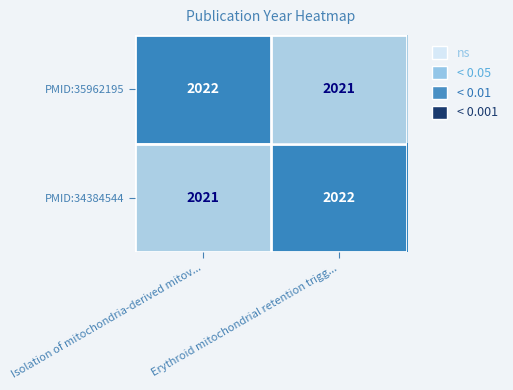

Is it true that PMID:34384544 equals 1375 at Isolation of mitochondria-derived mitov...?

False